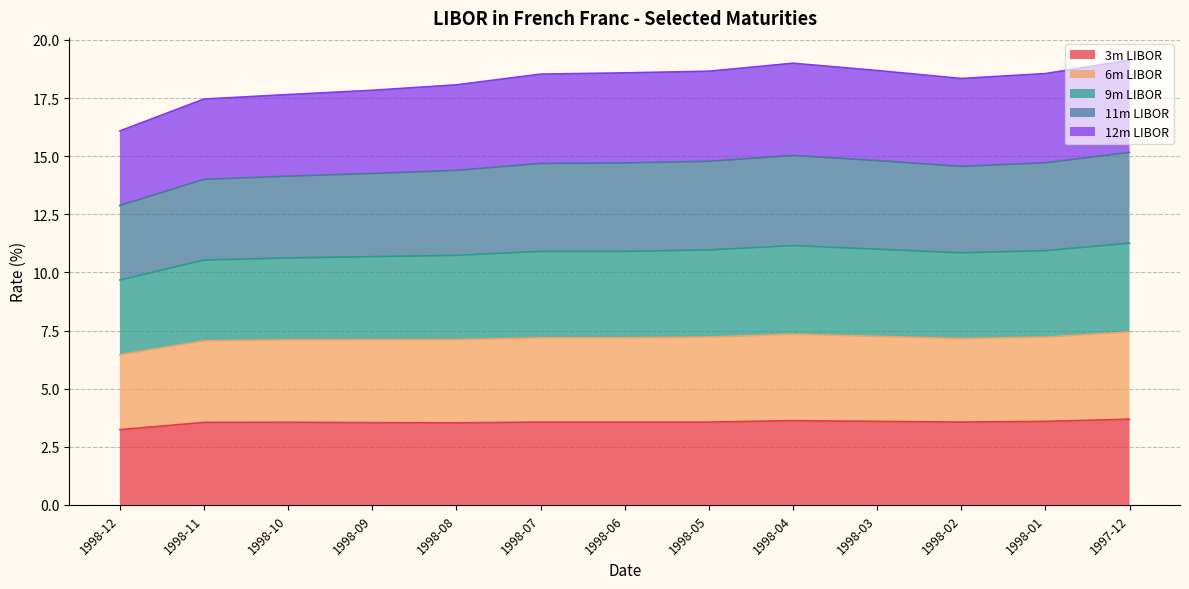

True or false: 9m LIBOR and 6m LIBOR intersect in this chart.

False